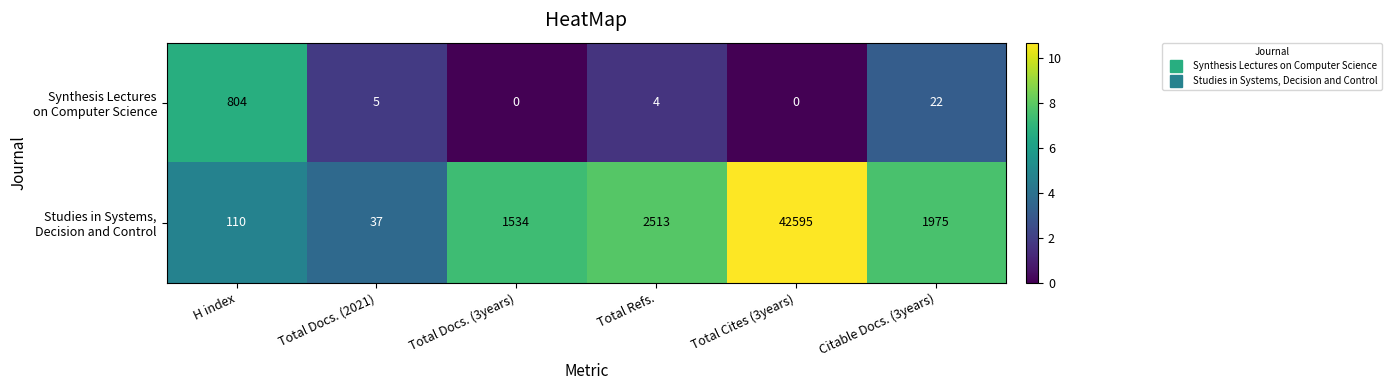

What is the spread (max minus min) of values at Total Cites (3years)?

42595